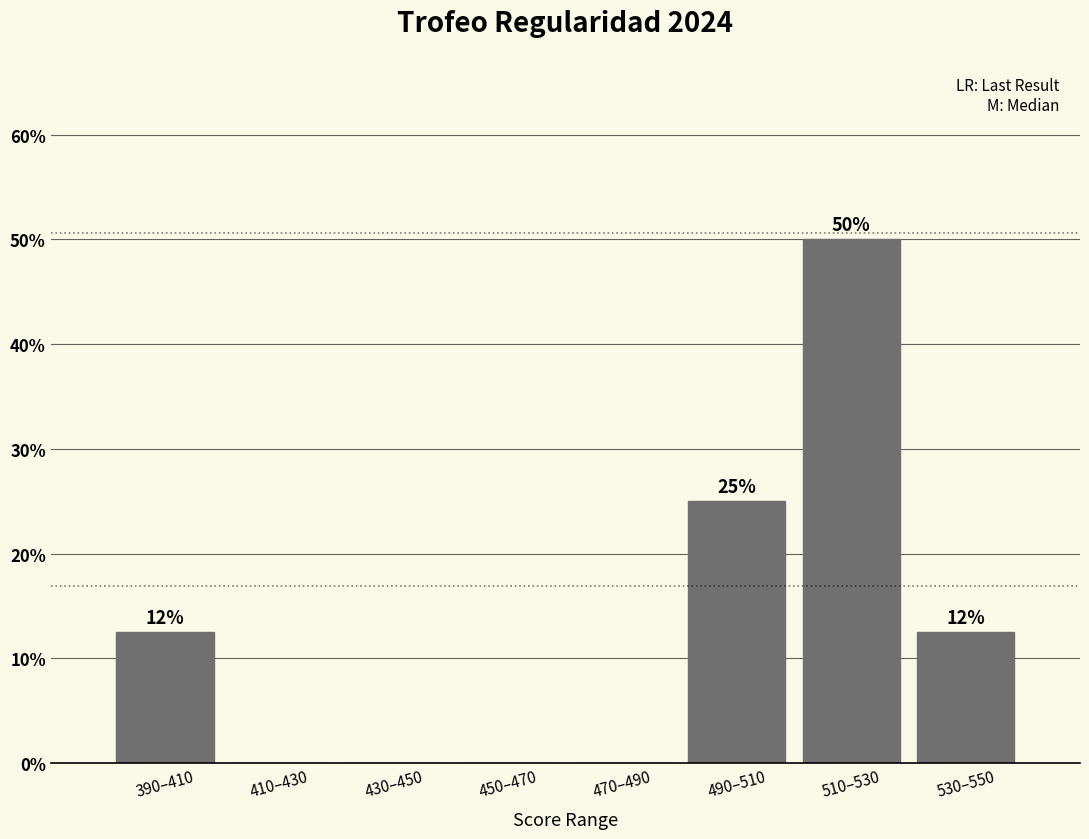

Between 450–470 and 510–530, which is larger?

510–530